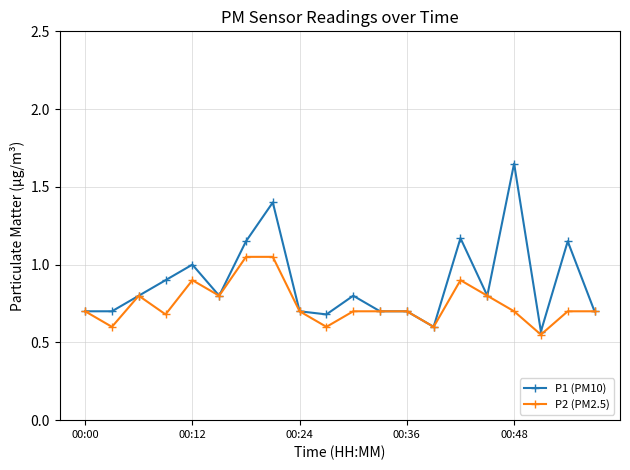

Which series has the largest range (max minus min)?

P1 (PM10)